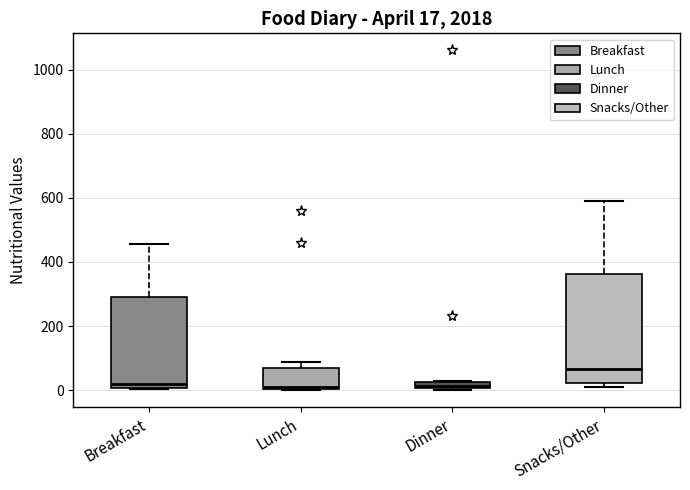

Which box is the tallest, from its lower edge to its upper edge?

Snacks/Other